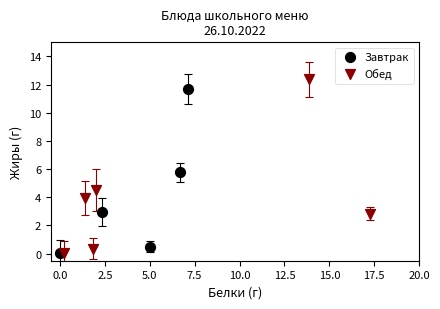

What are all the series names shown in the legend?

Завтрак, Обед